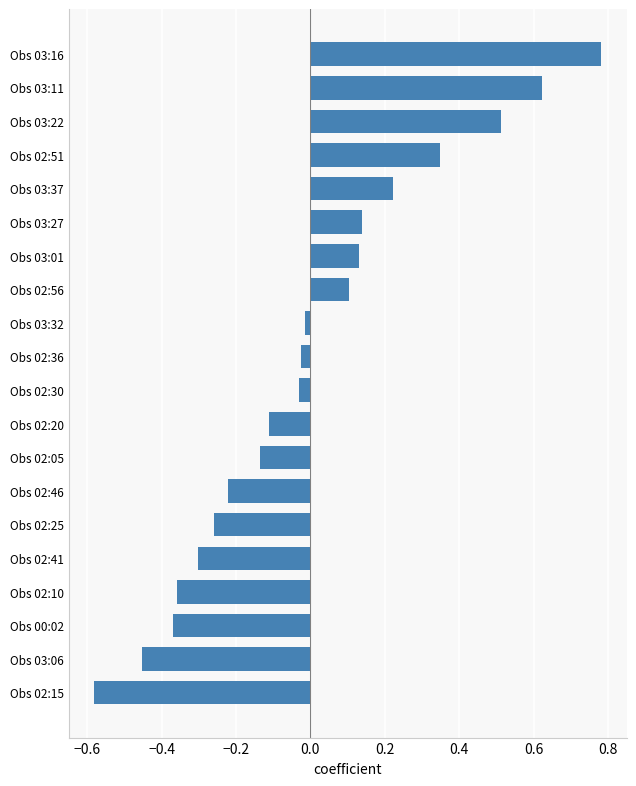

What is the difference between the second highest and second lowest values?

1.1